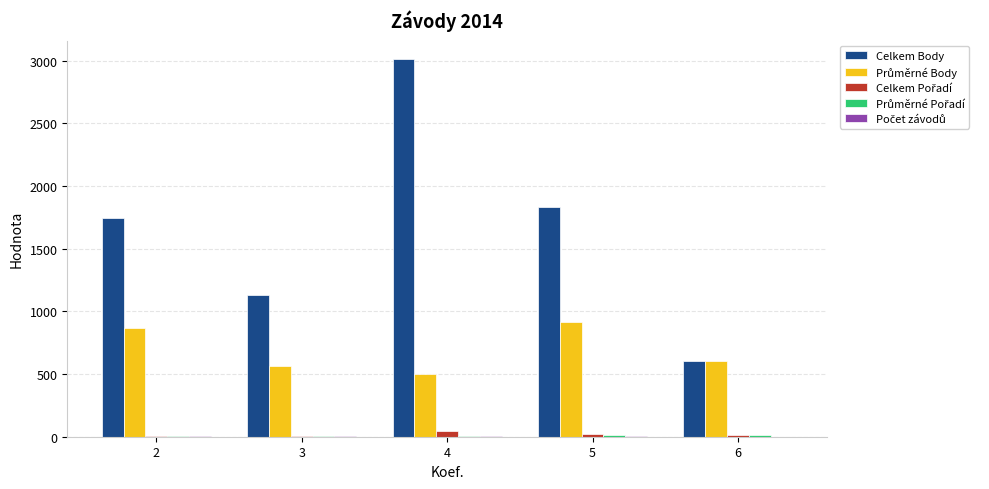

Which series has the largest total across all categories?

Celkem Body